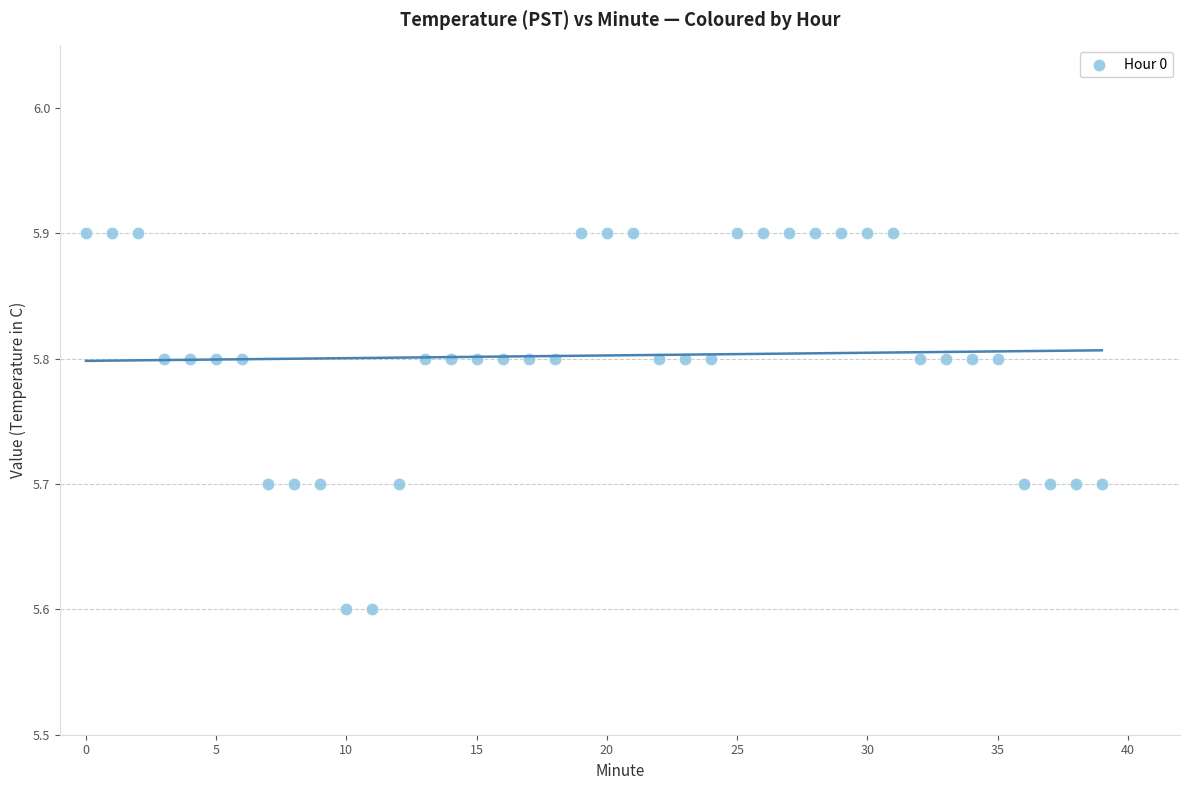

What is the range of Y values (max minus min)?

0.3